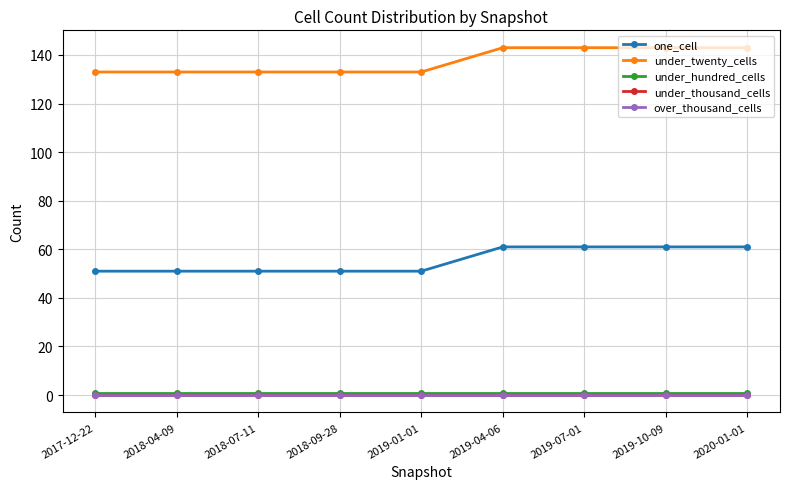

What position from the left is 2019-10-09?

8